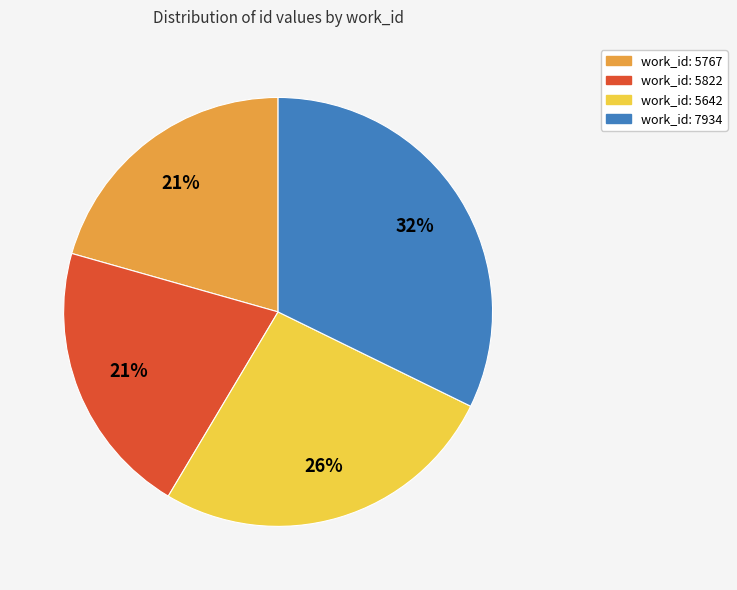

Is there any slice that represents more than half of the pie?

No